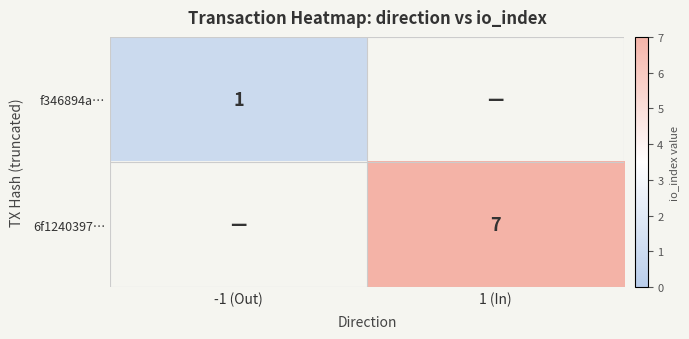

What is the total value across all series at -1 (Out)?

1